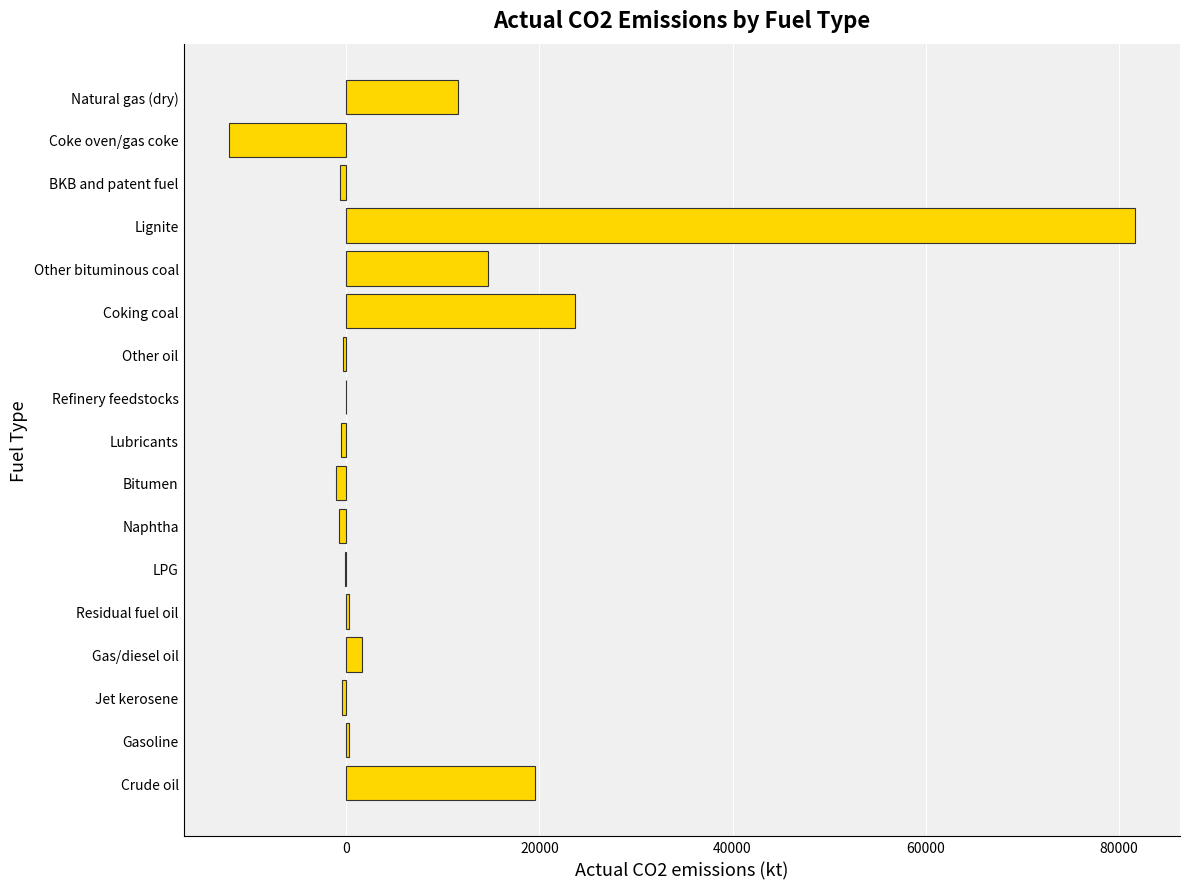

Is it true that the value at Coke oven/gas coke is -12168.5?

True